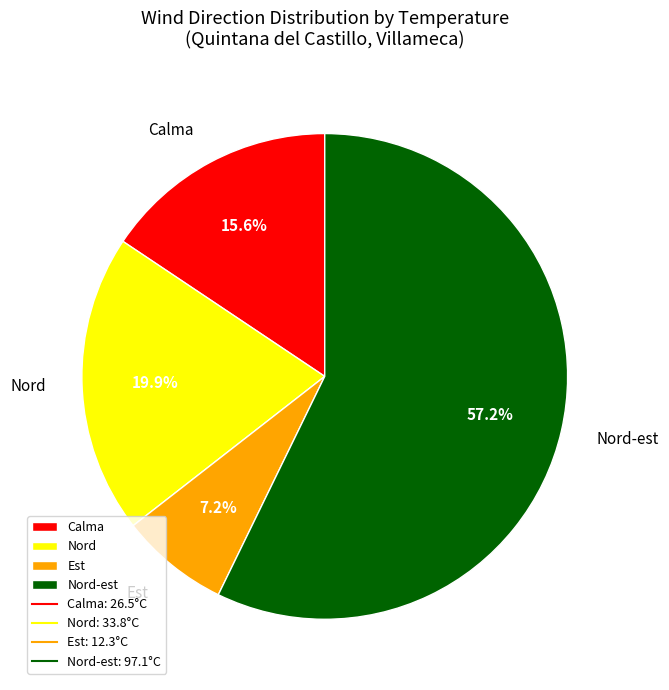

What is the largest slice in the pie chart?

Nord-est